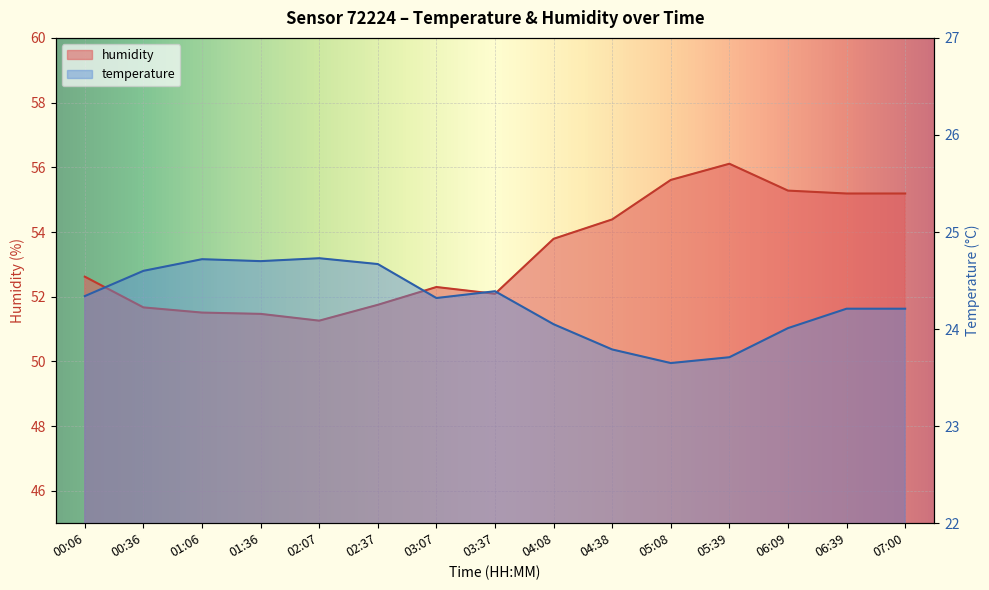

What is the sum of the temperature values at 07:00 and 00:36?

48.8